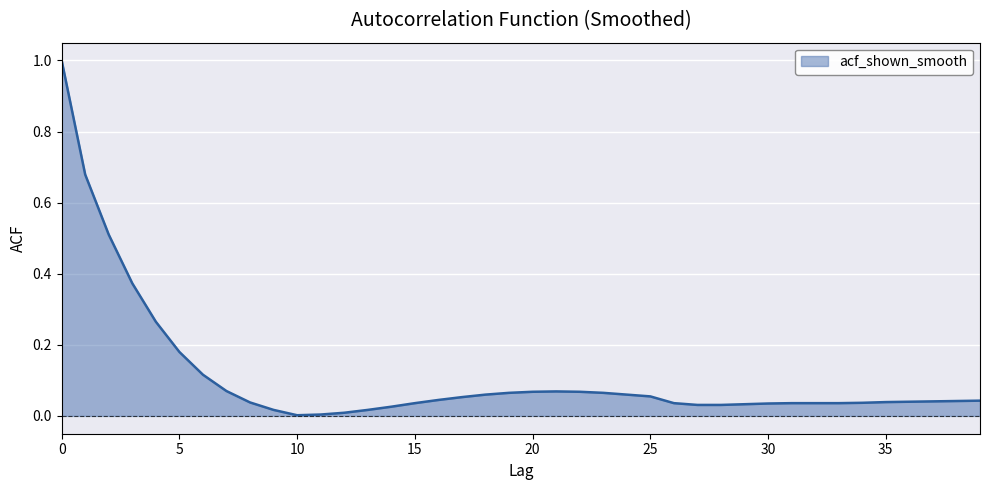

What is the difference between the maximum and minimum values?

1.0